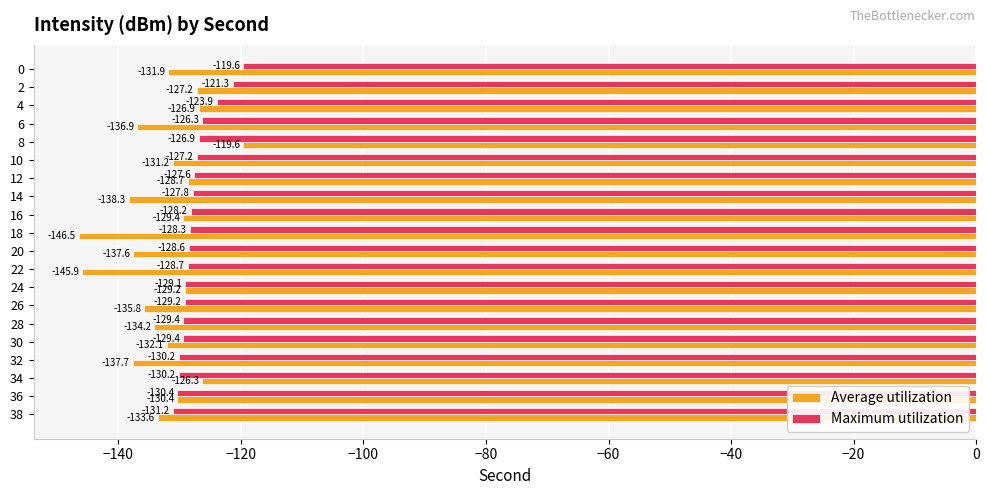

True or false: Average utilization has a value of -189.3 at 20.

False